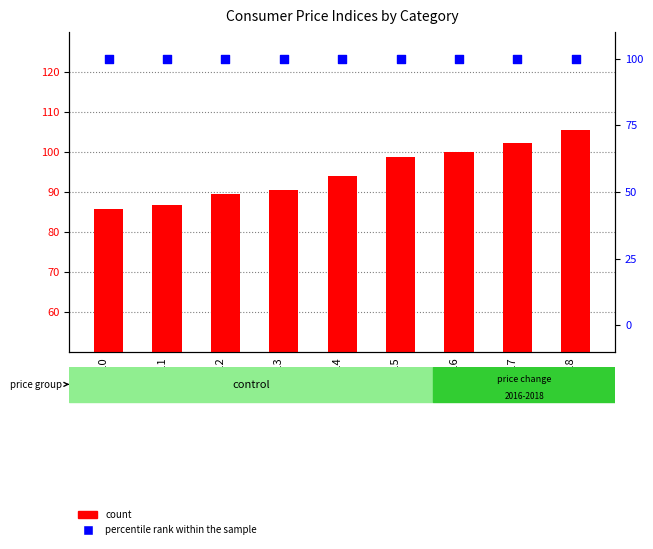

Which series has the largest total across all categories?

percentile rank within the sample